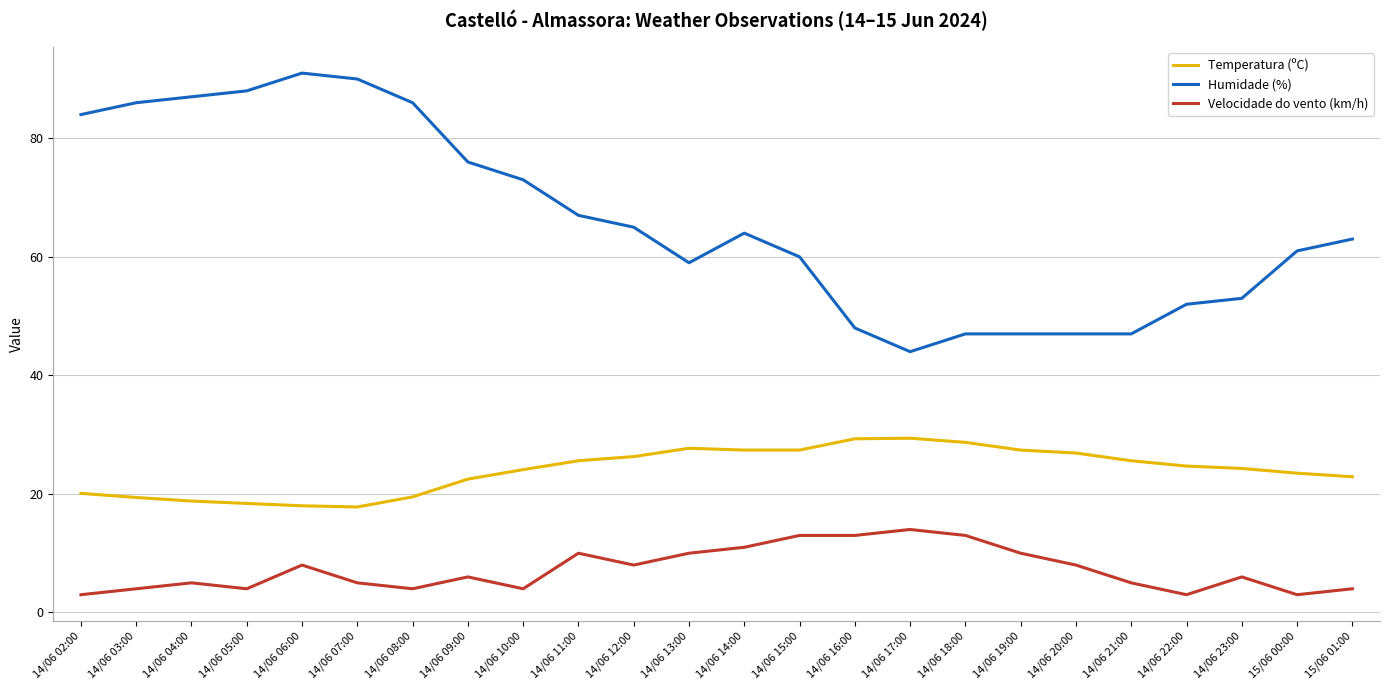

Which series has the largest range (max minus min)?

Humidade (%)